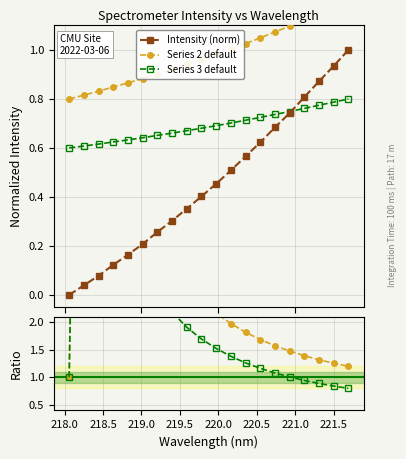

What is the label of the 11th point from the left?

219.9712